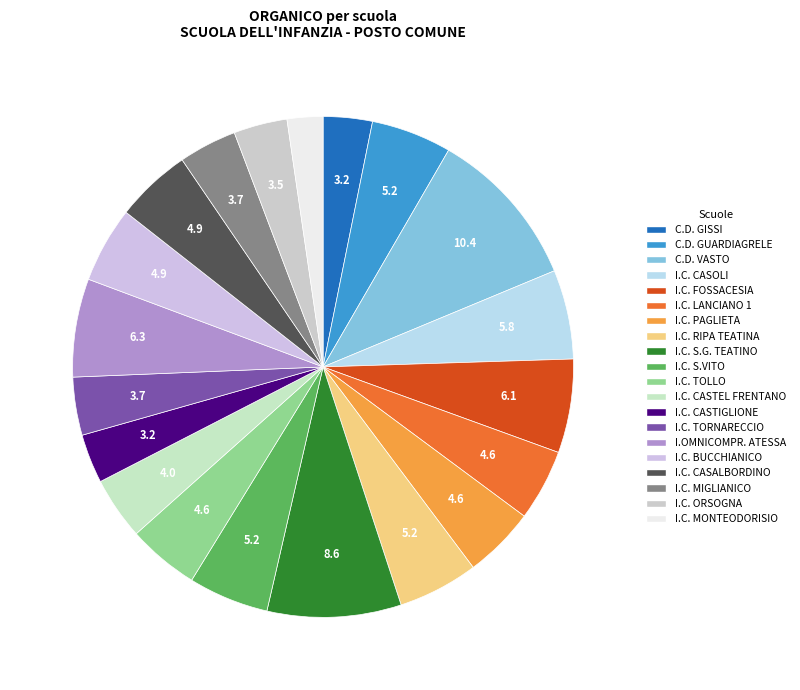

To the nearest percent, what is the difference between the largest and smallest slice percentages?

8%